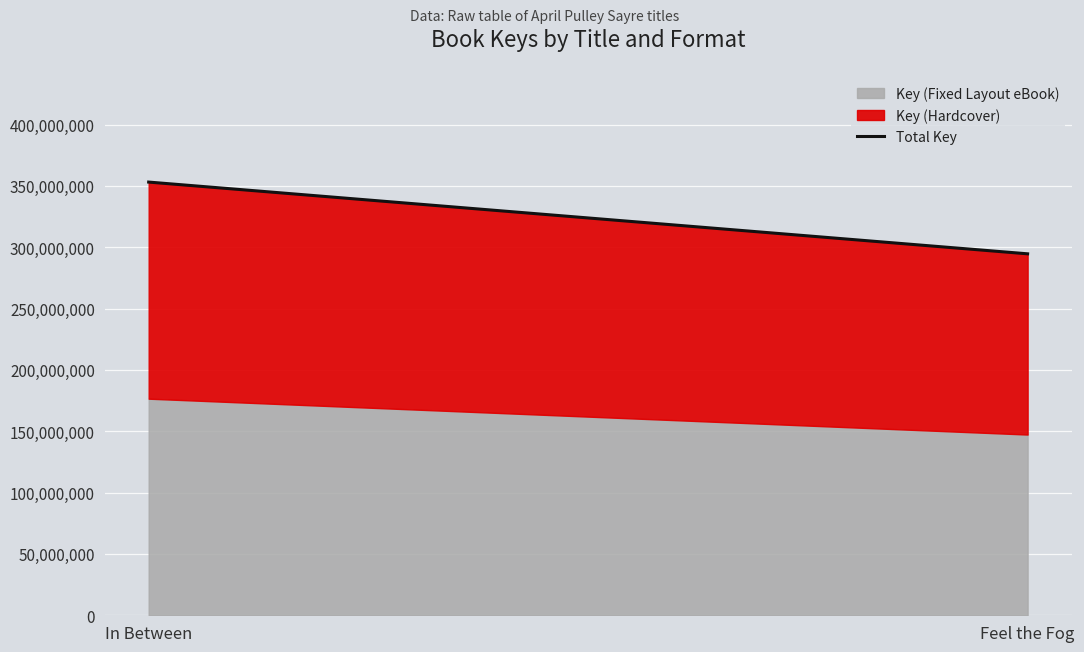

How many data points in Key (Fixed Layout eBook) are less than 176546878?

1